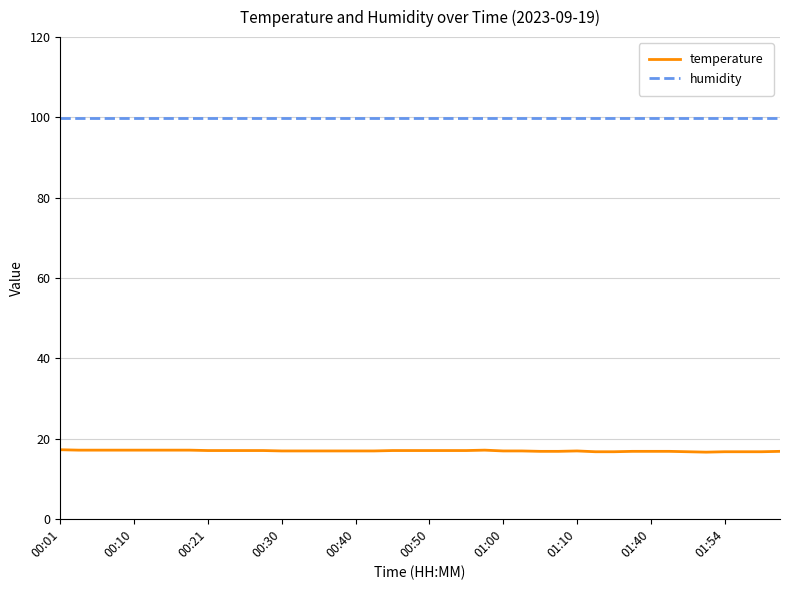

Which series has the largest total across all categories?

humidity